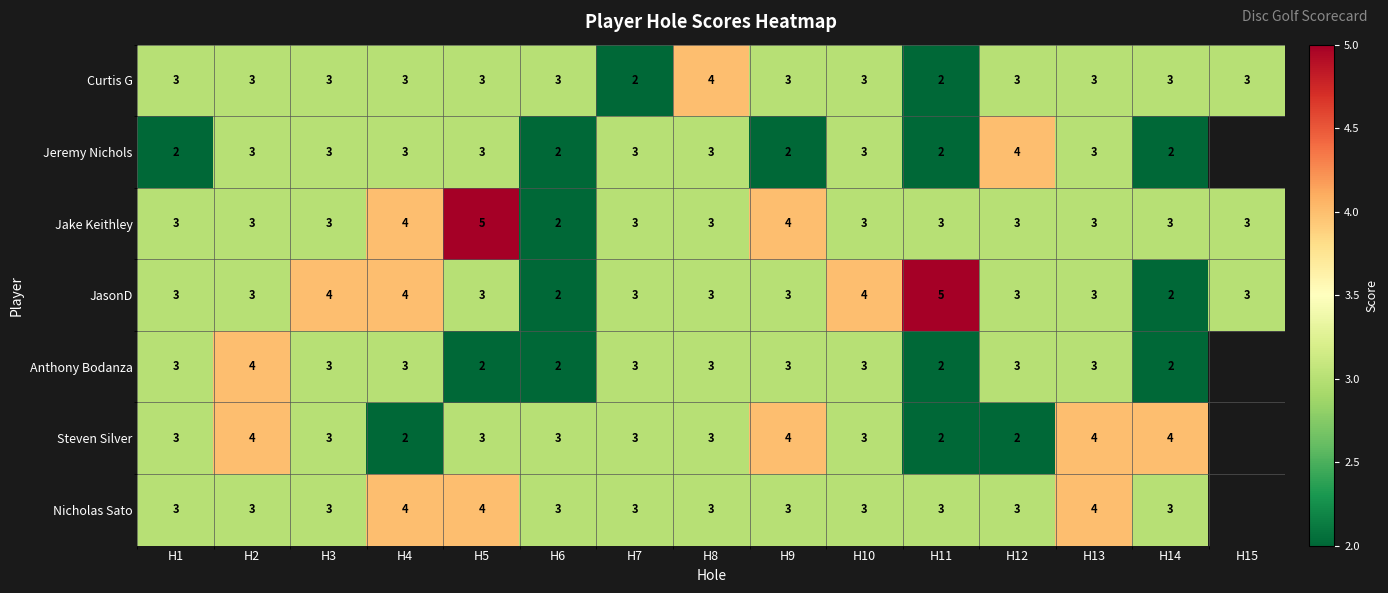

What is the total value across all series at H3?

22